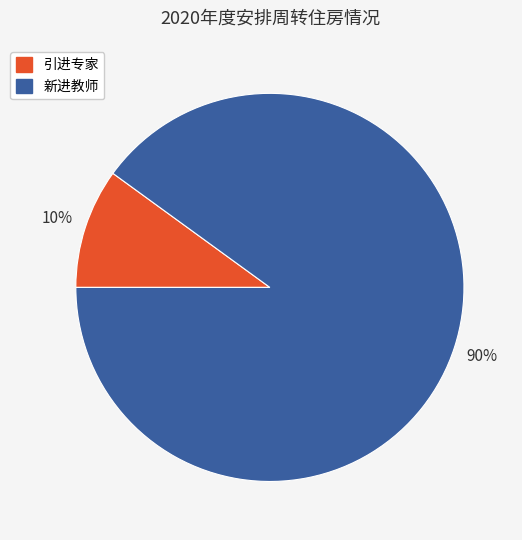

To the nearest percent, what is the difference between the 引进专家 and 新进教师 slice percentages?

80%